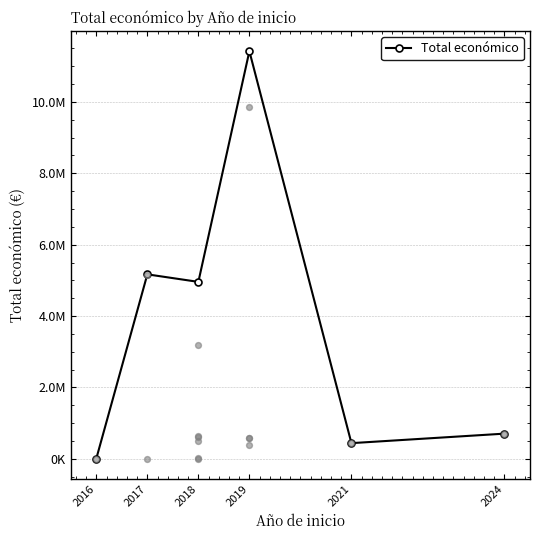

What is the change in value from 2017 to 2018?

-210989